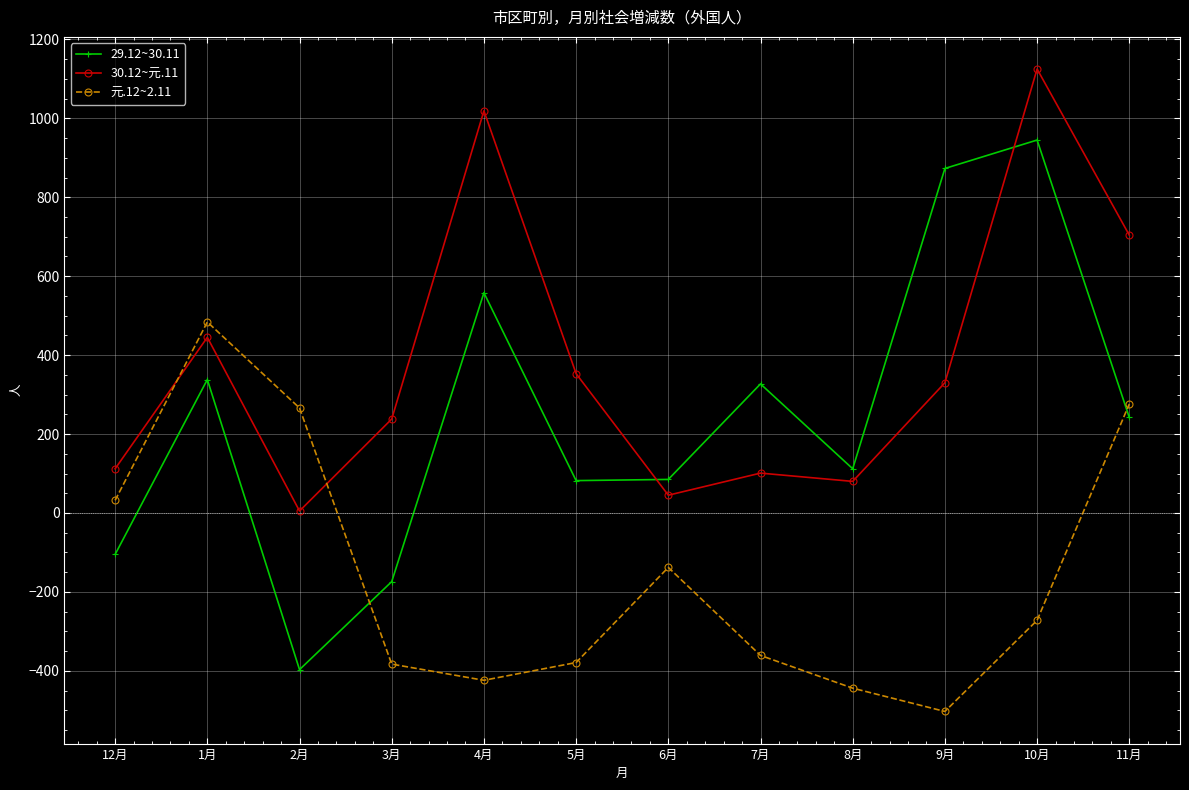

True or false: 30.12~元.11 has more than 0 interior local peaks.

True